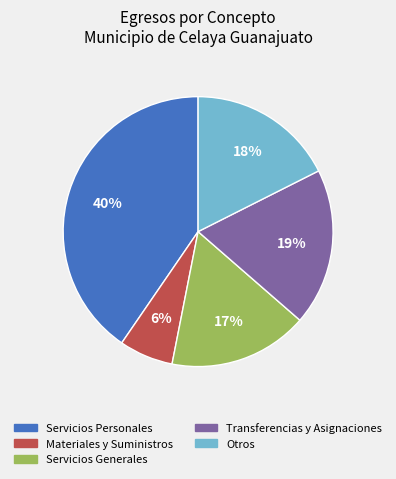

Does any single category account for the majority?

No